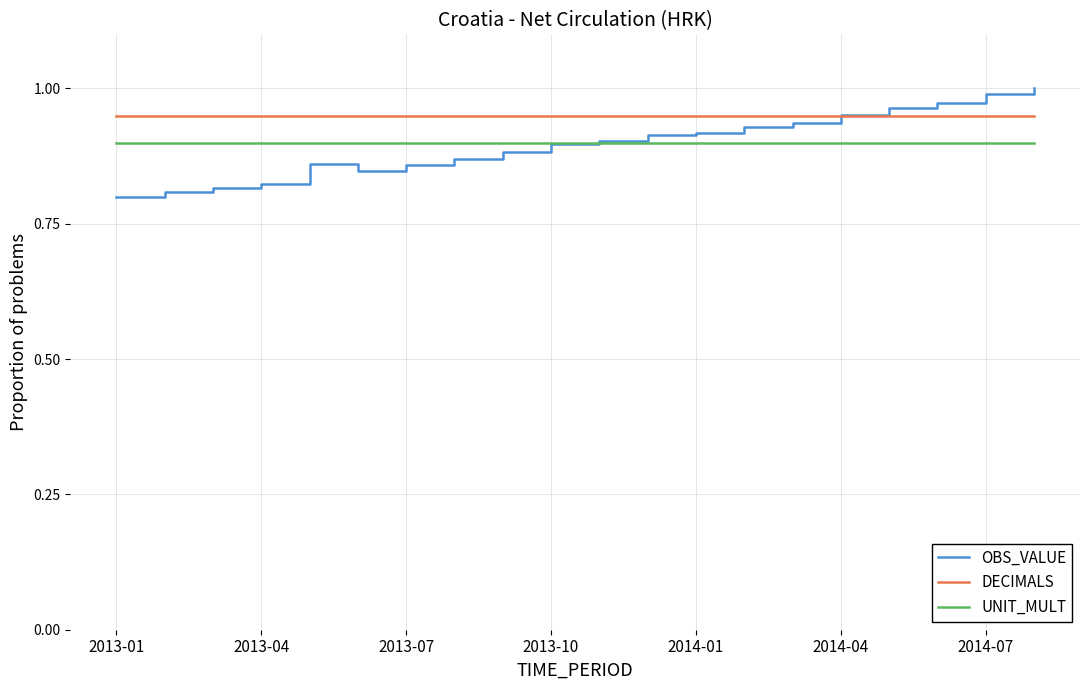

Which series ends up on top after the final intersection of OBS_VALUE and UNIT_MULT?

OBS_VALUE